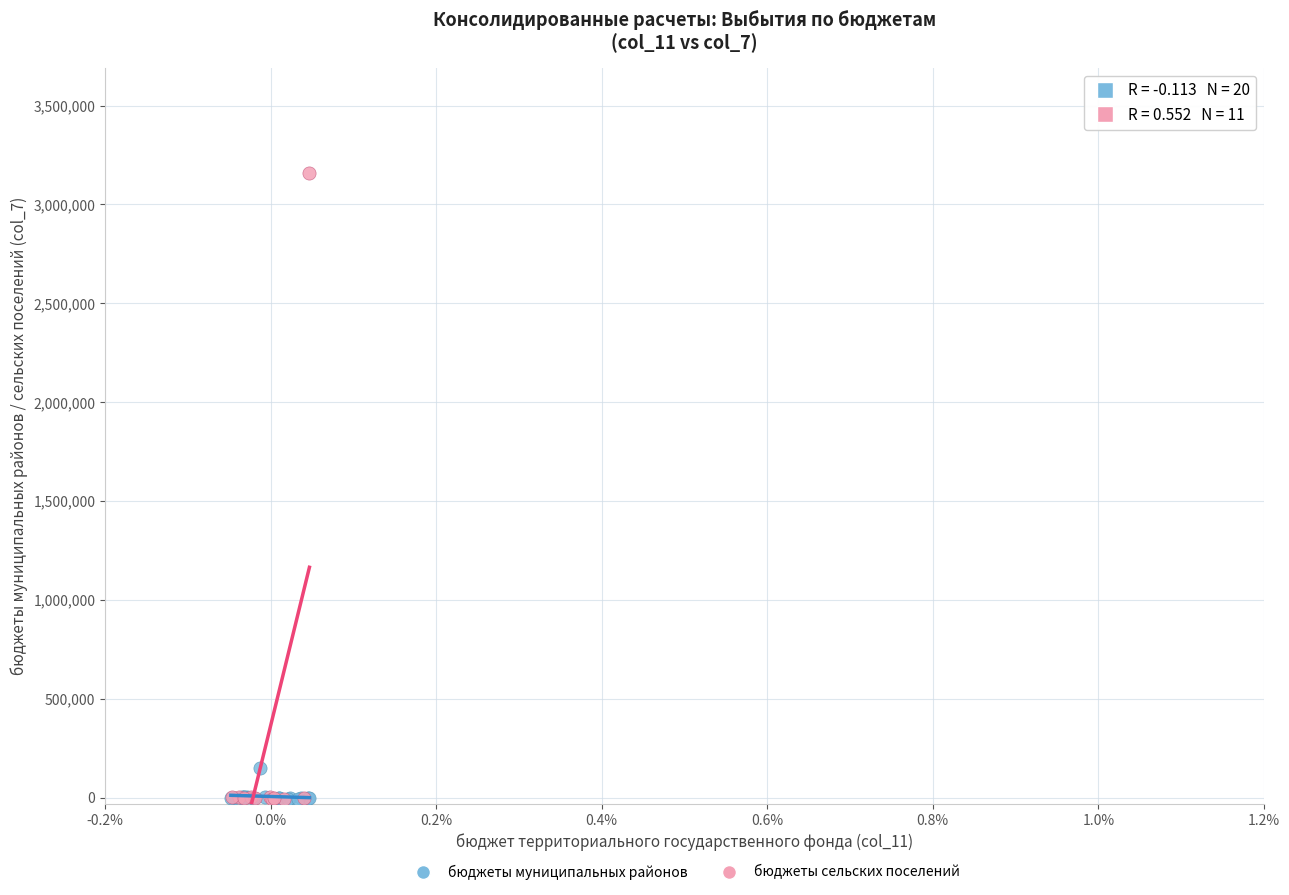

Which series has the largest Y range (max minus min)?

бюджеты сельских поселений